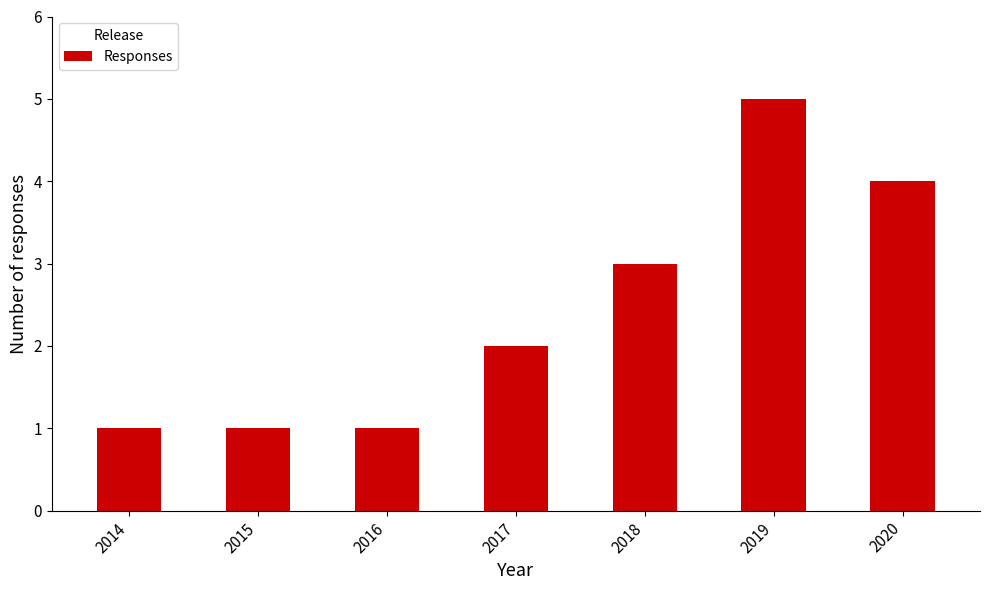

What is the sum of all values?

17